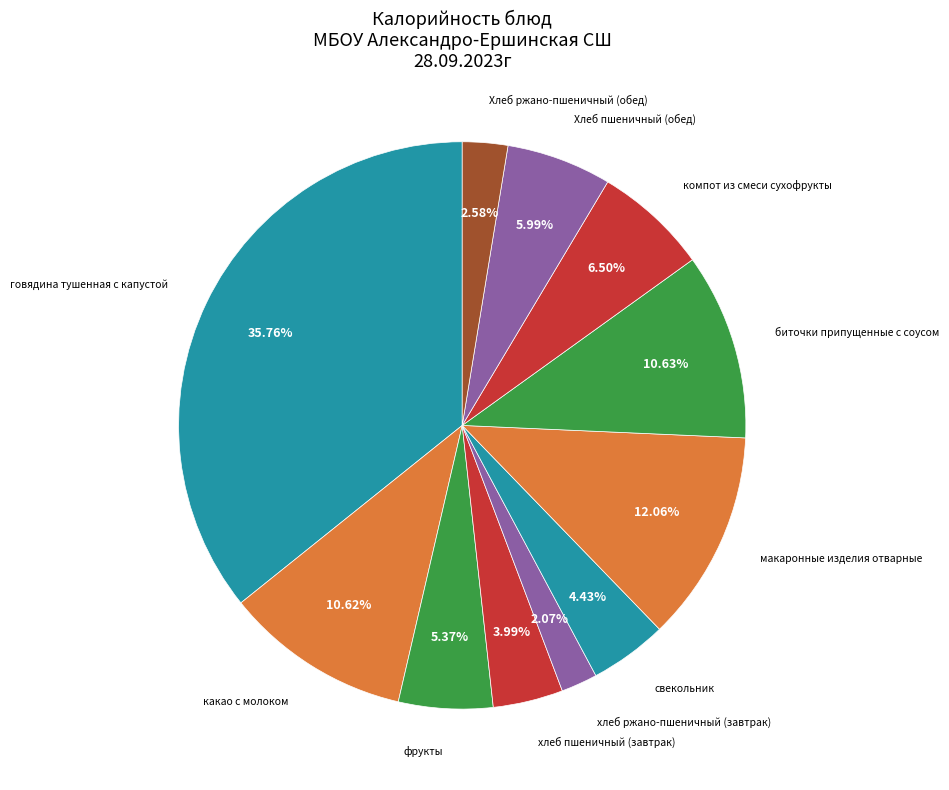

Does биточки припущенные с соусом represent more than half of the total?

No